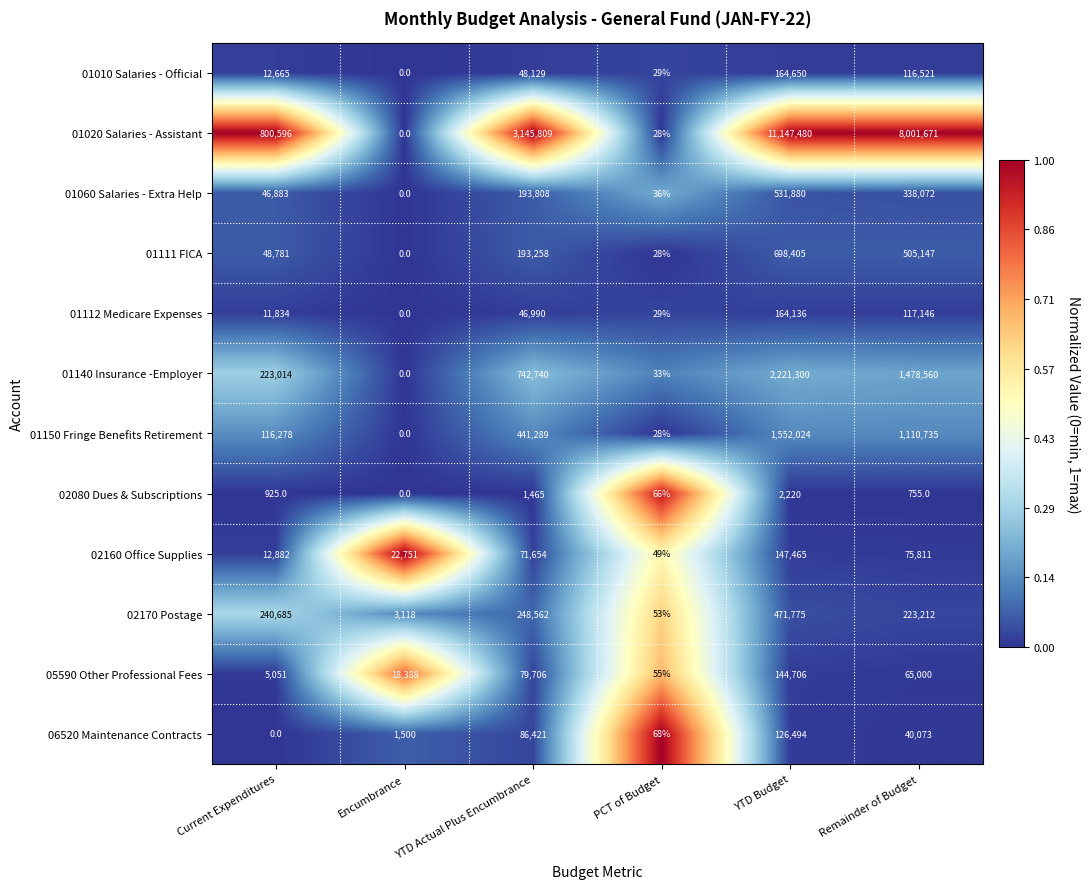

Which series has the largest range (max minus min)?

01020 Salaries - Assistant